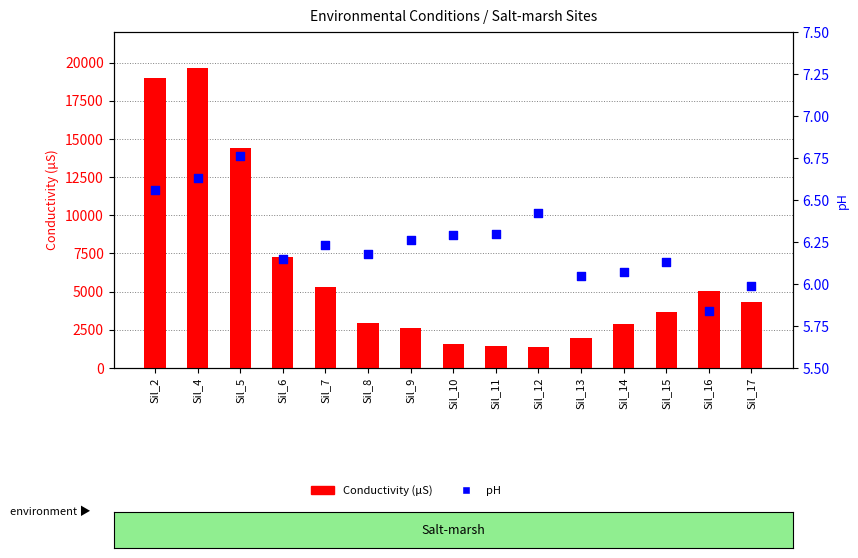

What are all the series names shown in the legend?

Conductivity (μS), pH